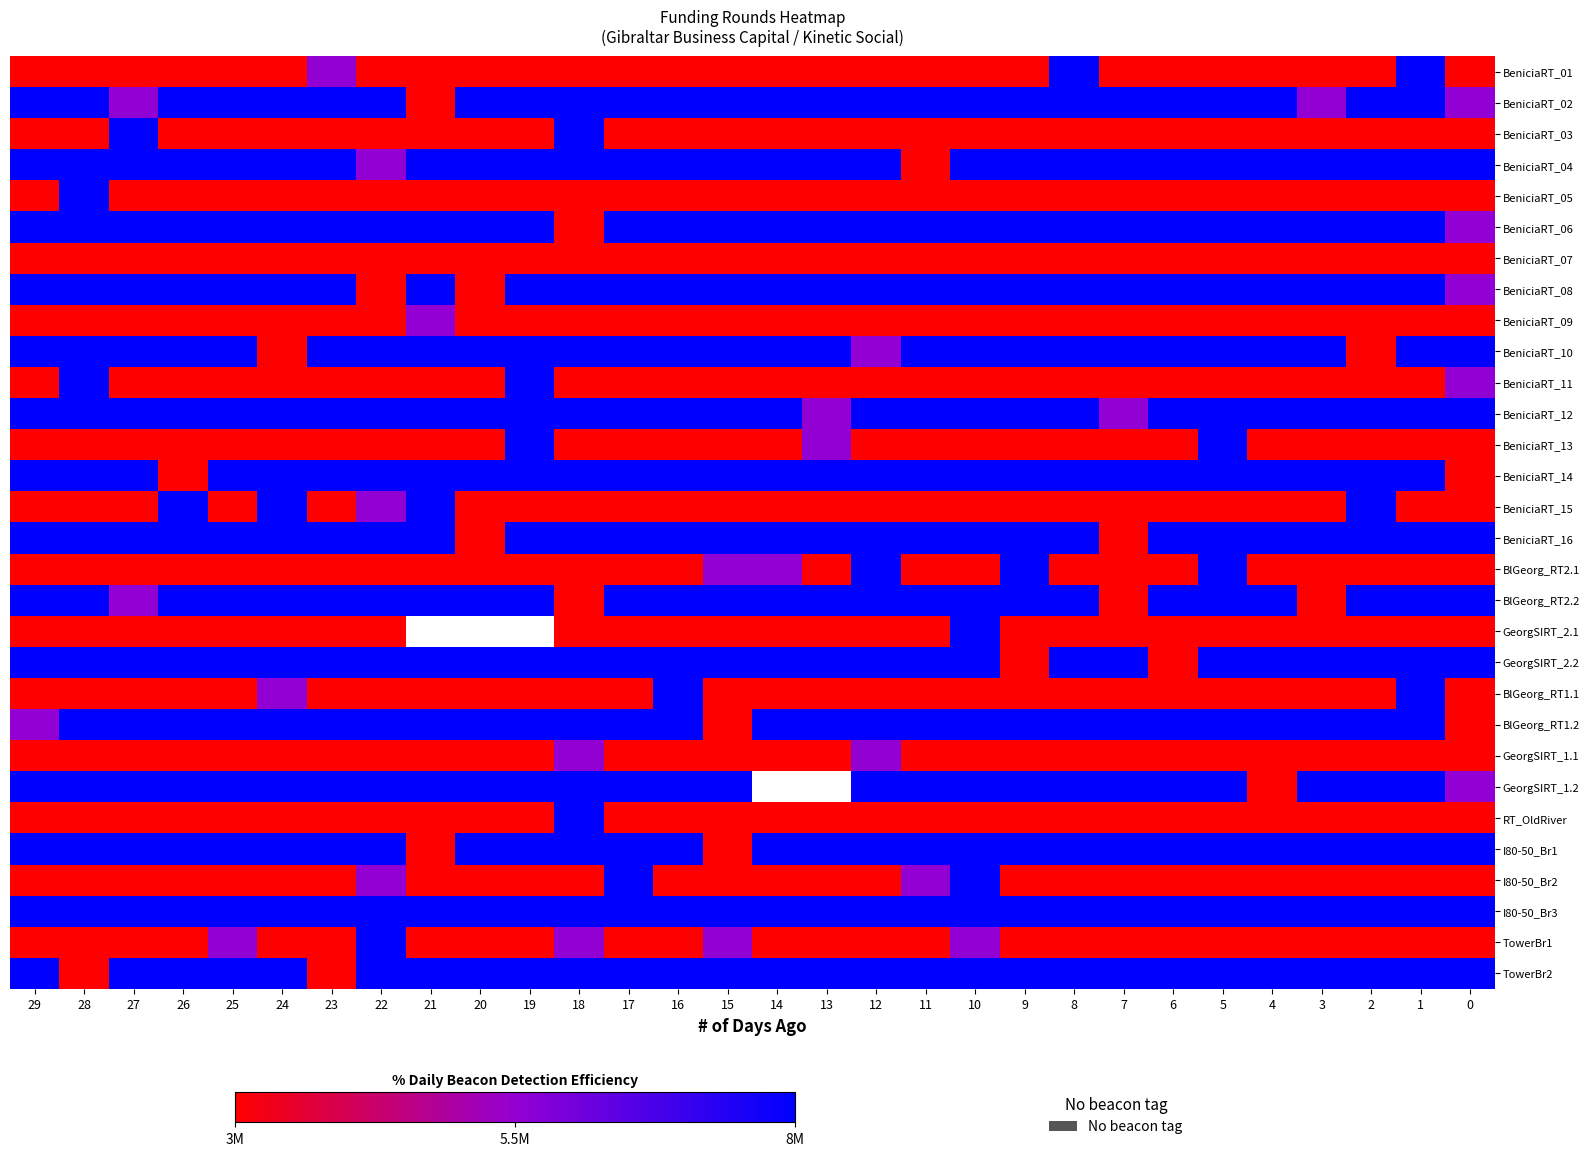

The value of BeniciaRT_10 at 7 is 3762215.7. True or false?

False